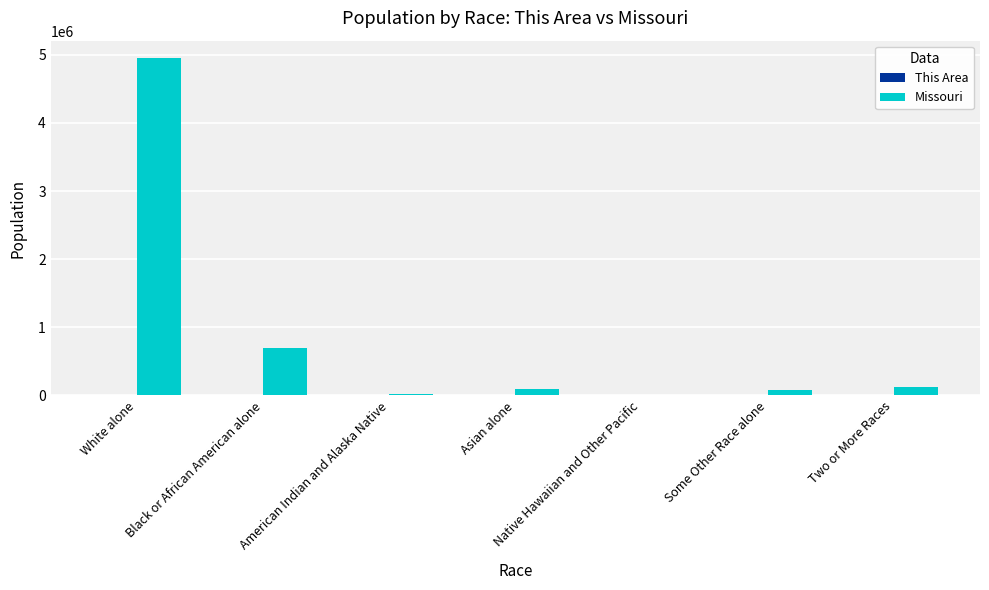

What is the greatest value displayed?

4958770